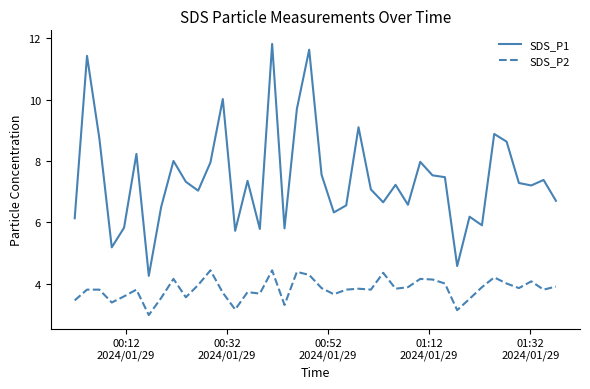

What is the difference between the maximum and minimum values in the SDS_P1 series?

7.6